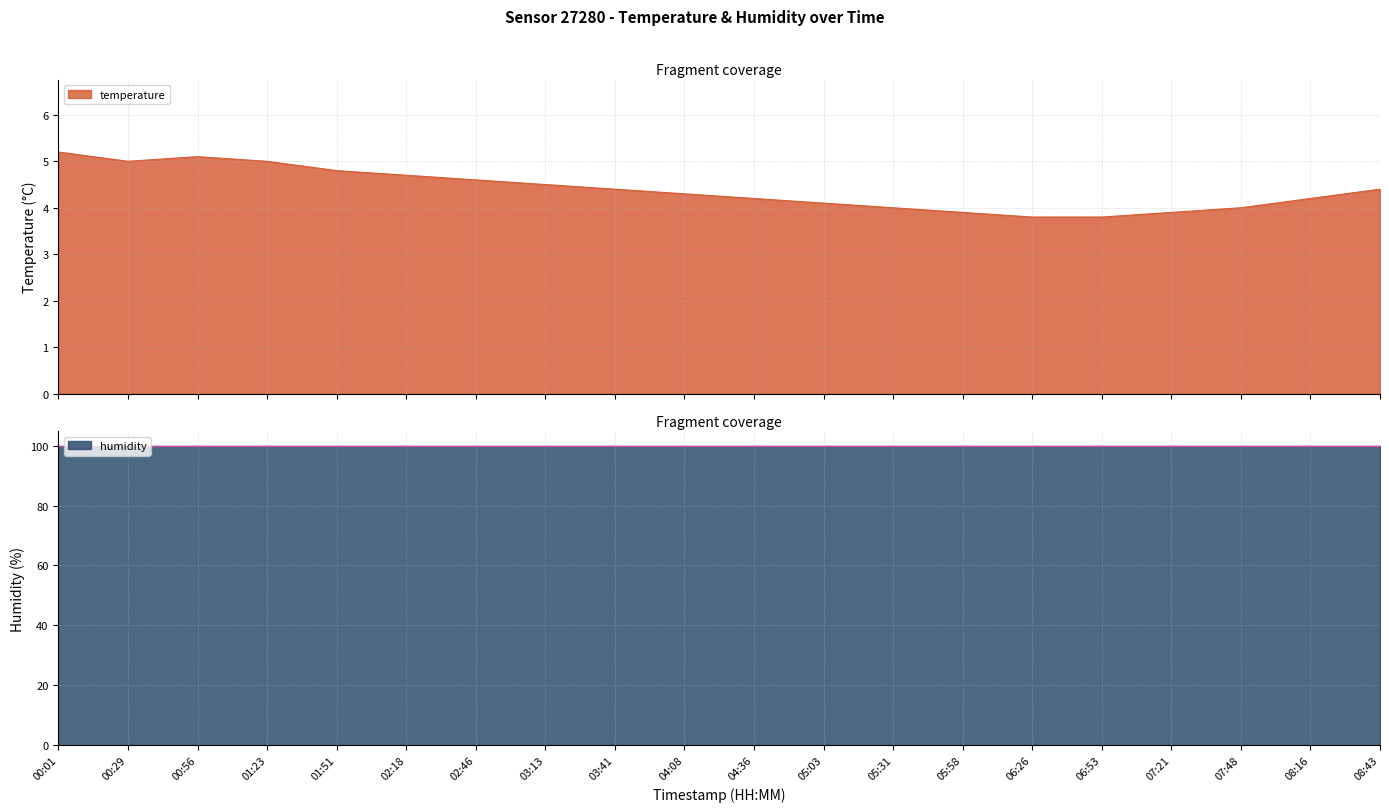

What is the label of the 3rd point from the right?

07:48